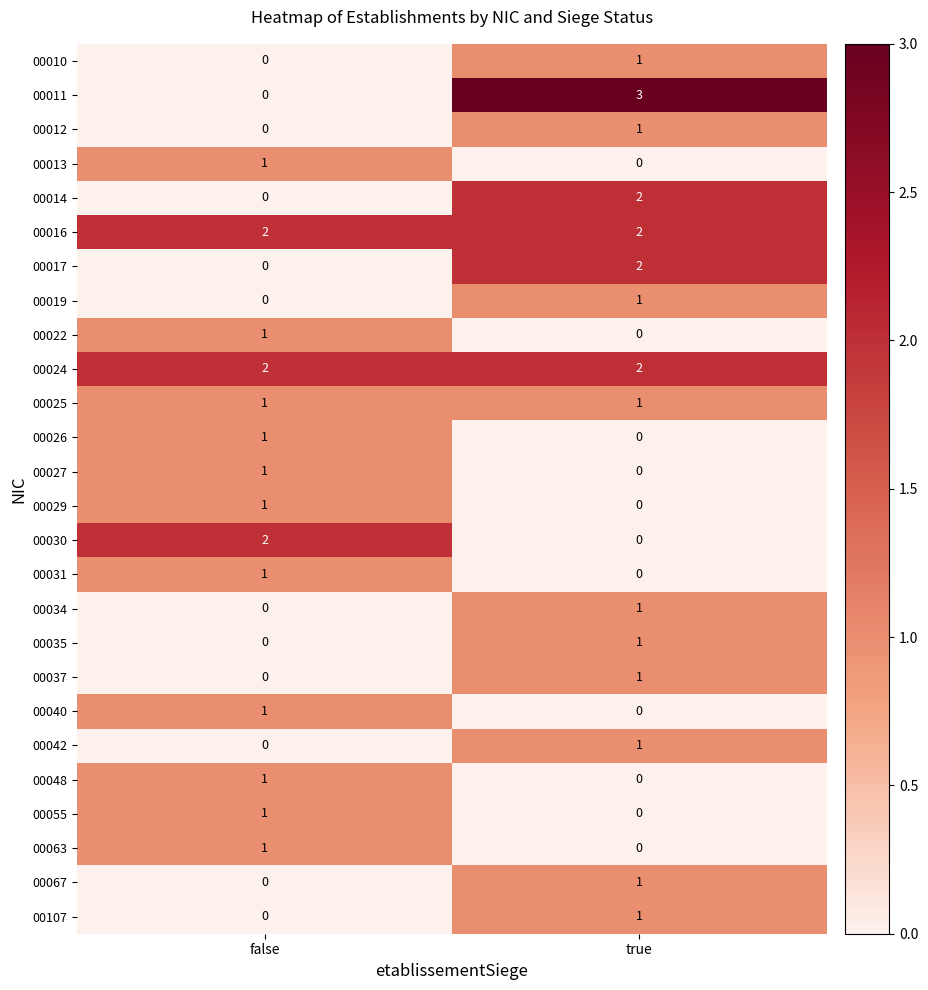

Rank the categories by 00034 value from lowest to highest.

false, true